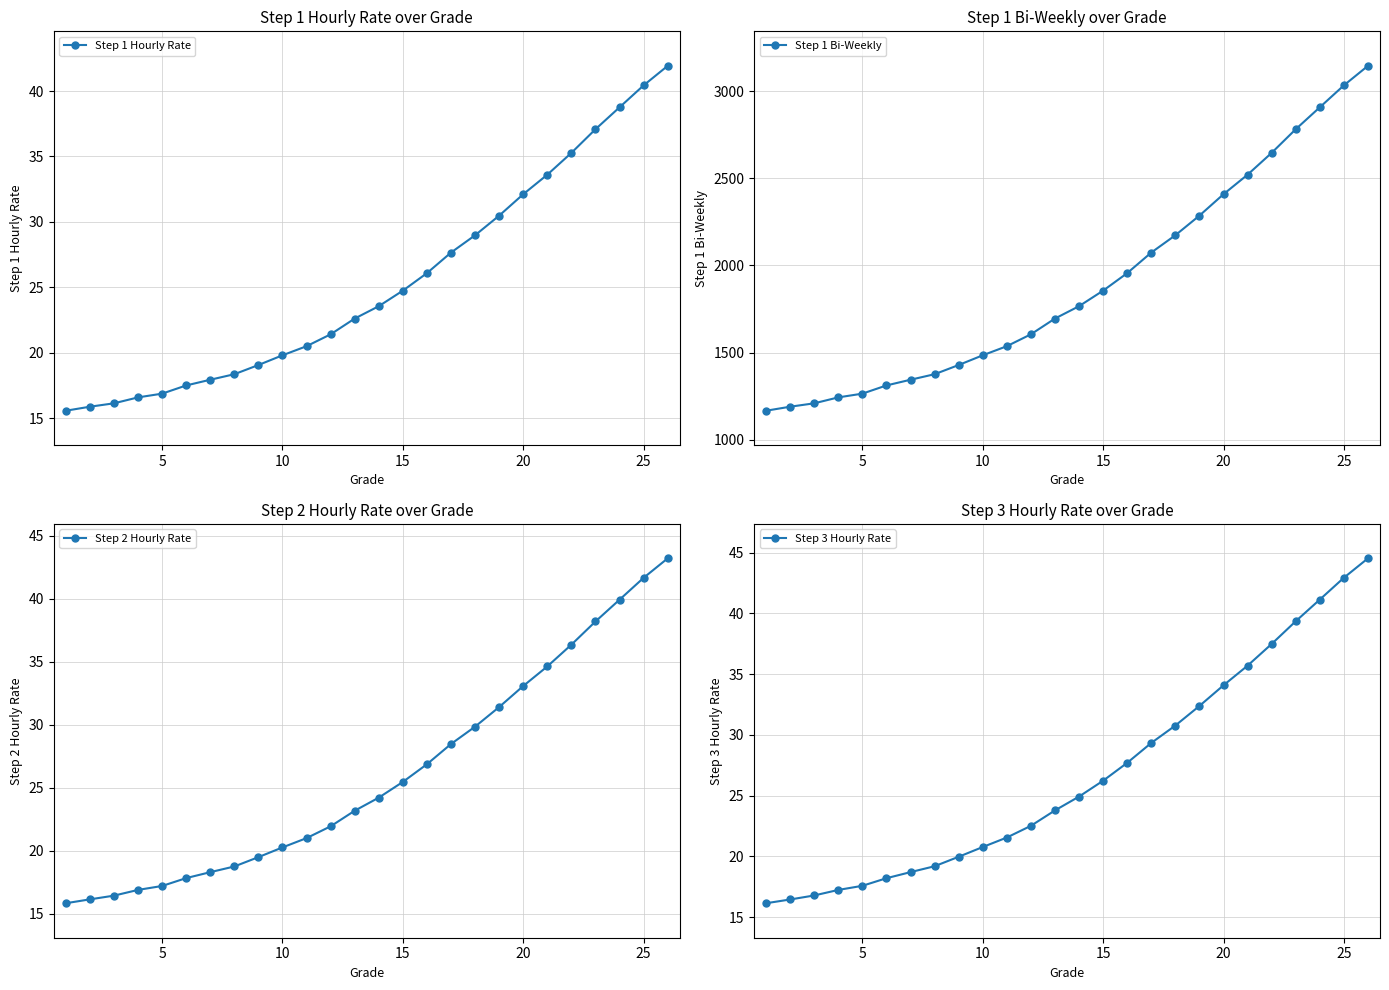

What is the maximum value for Step 1 Hourly Rate?

41.9